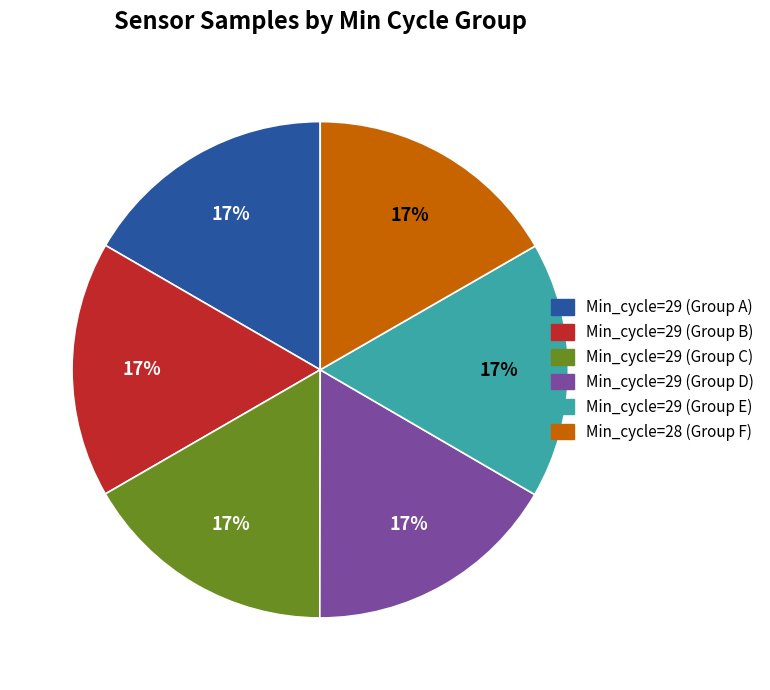

To the nearest percent, what is the average slice percentage?

17%